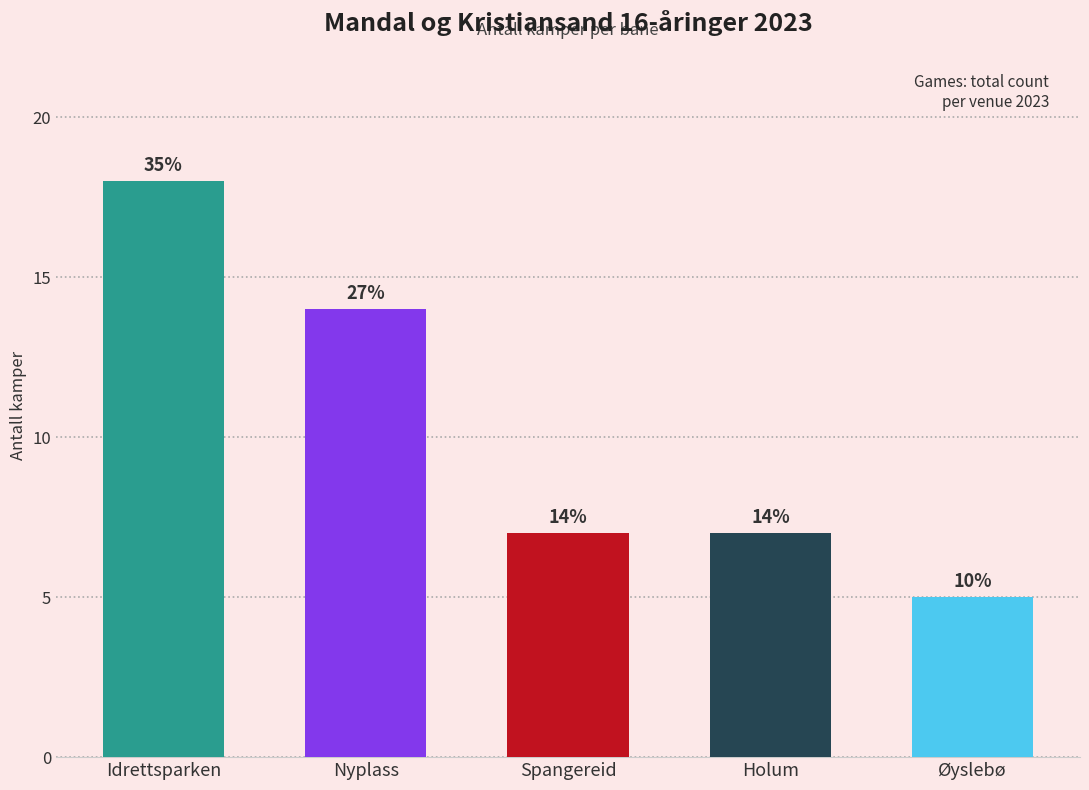

Are the bars horizontal?

No